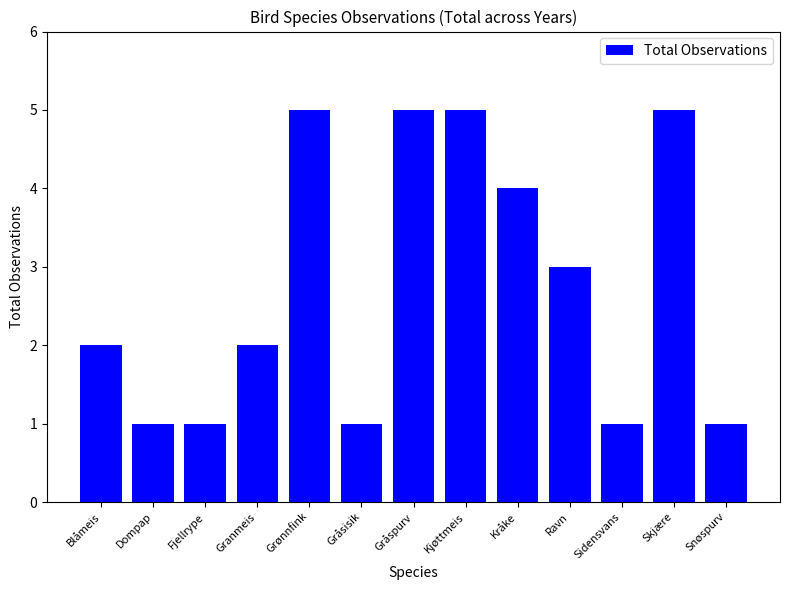

What is the smallest value displayed?

1